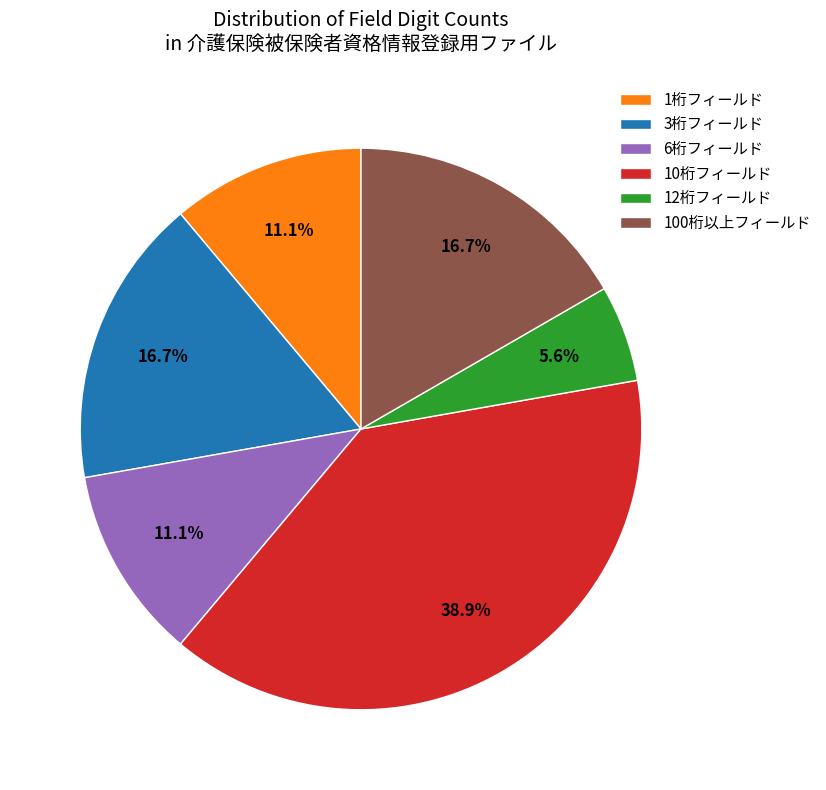

Is there a majority slice in this chart?

No